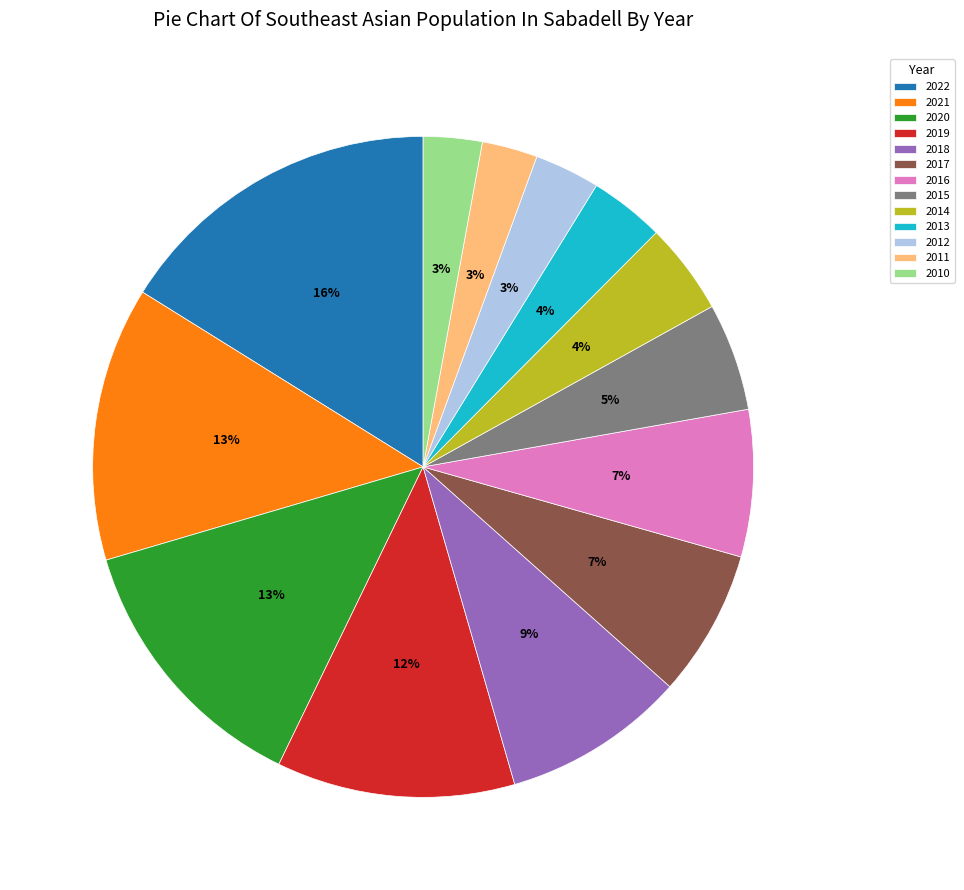

Is there a majority slice in this chart?

No